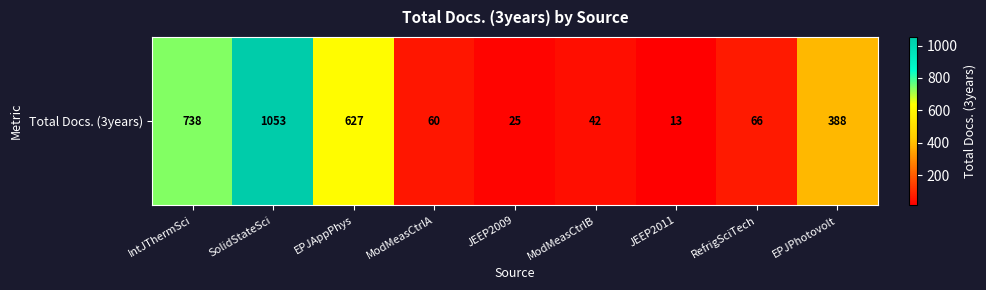

What is the average value?

335